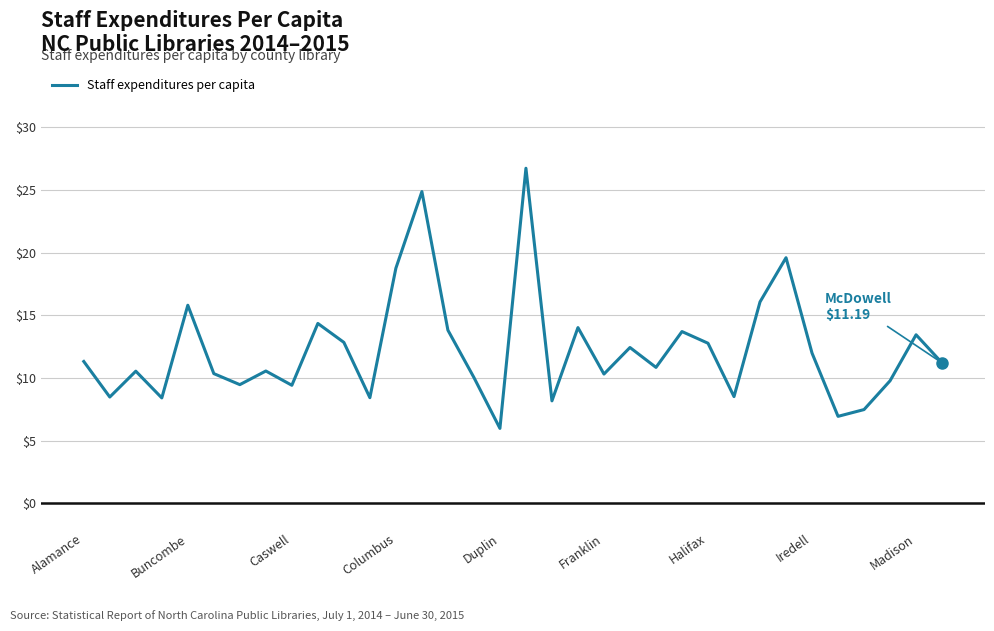

What is the smallest value displayed?

6.0